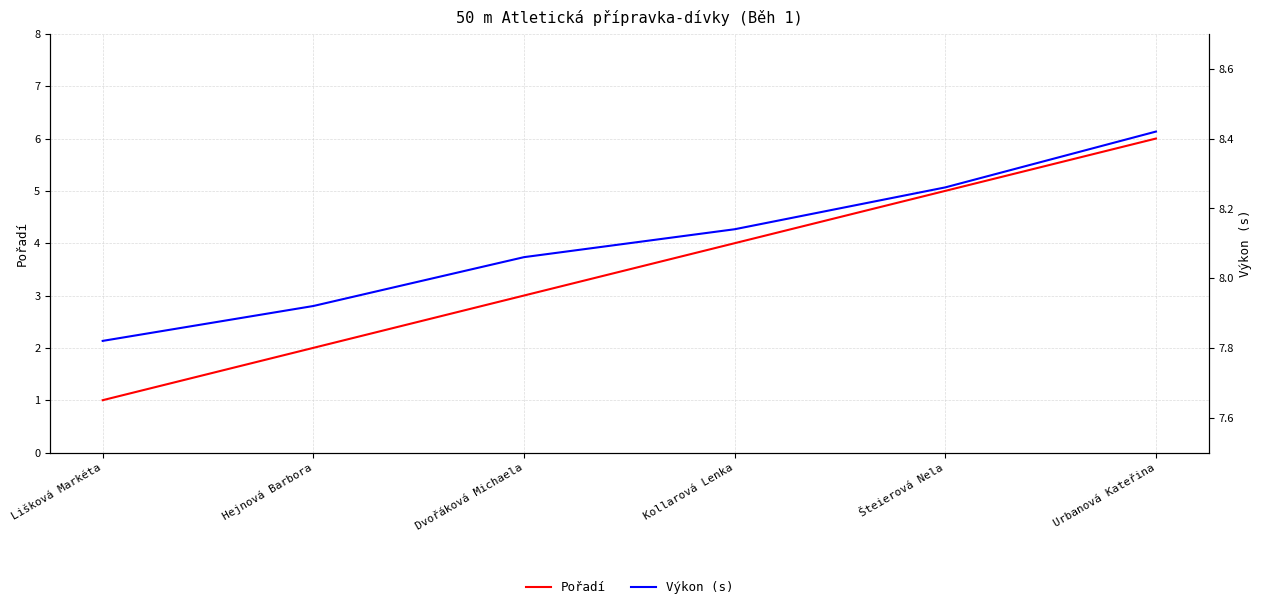

Which category has the highest value in the Výkon (s) series?

Urbanová Kateřina